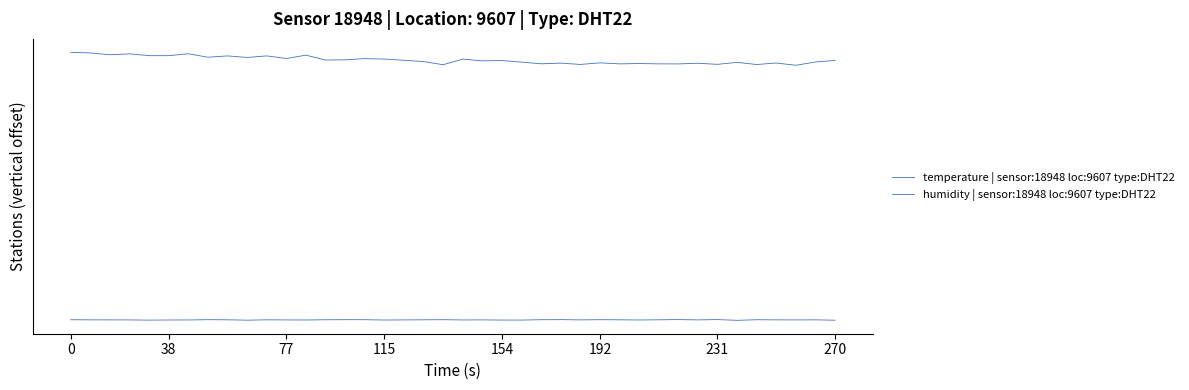

Is this an area chart (filled region under the line)?

No